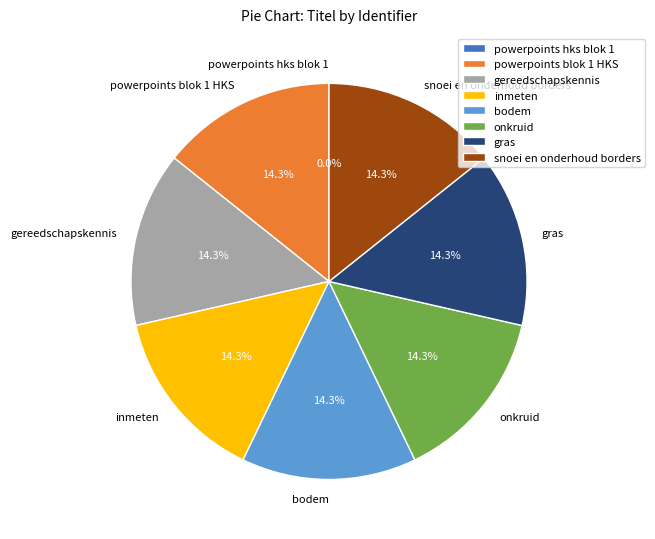

Does any single category account for the majority?

No